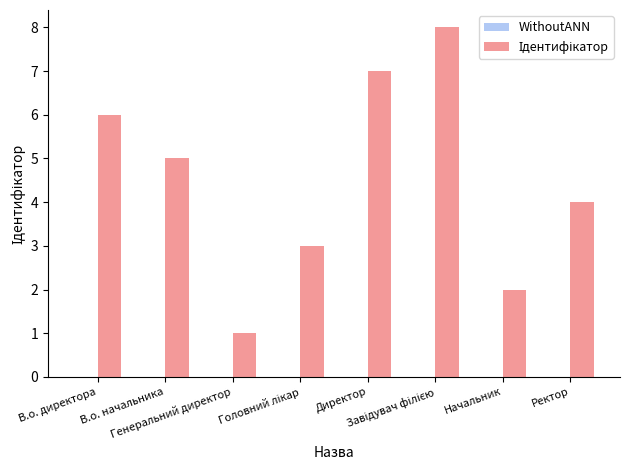

What position from the right is В.о. начальника?

7